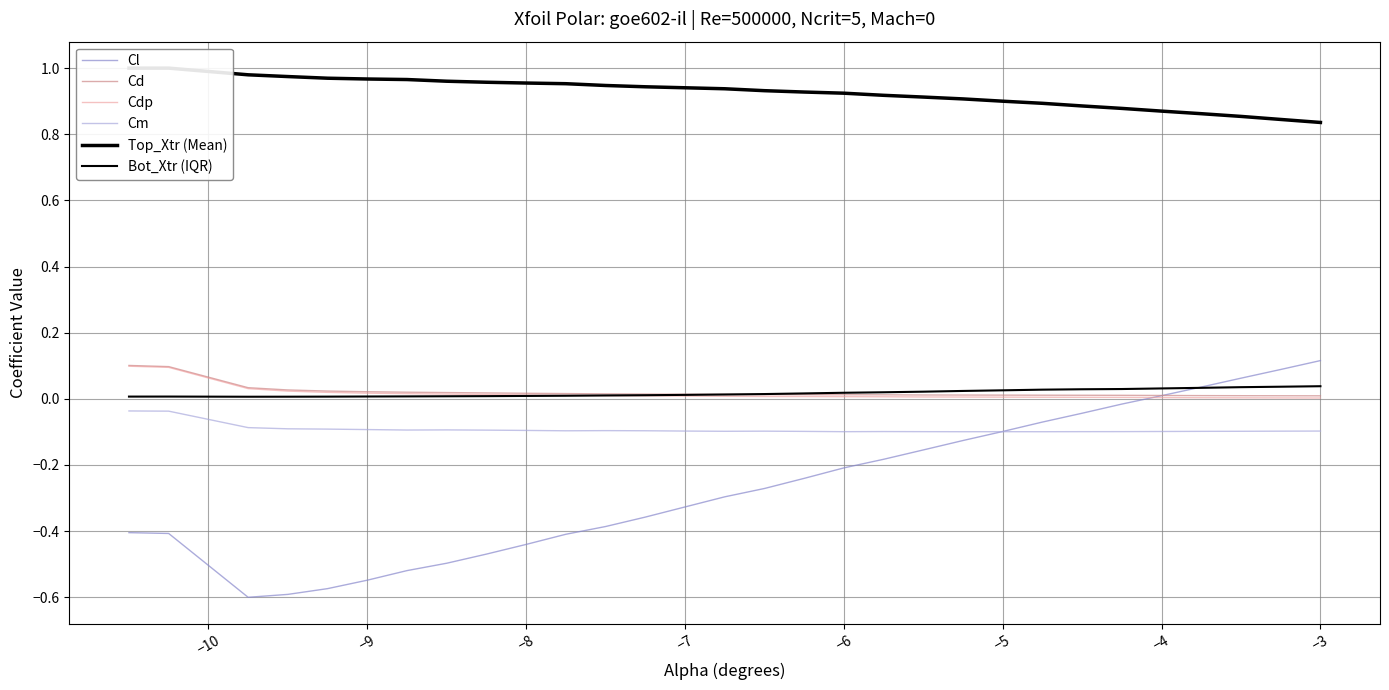

At how many categories does at least one series exceed 0?

30